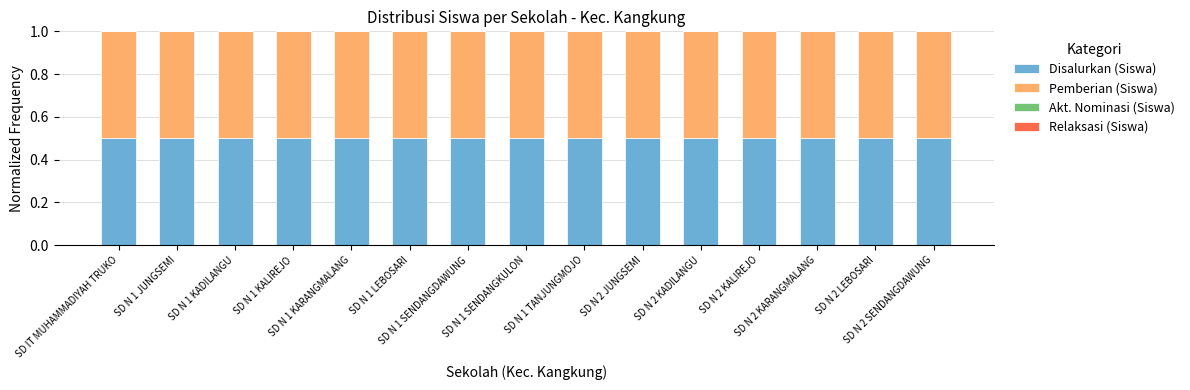

What is the value of the Pemberian (Siswa) bar at the 1st from the left?

0.5